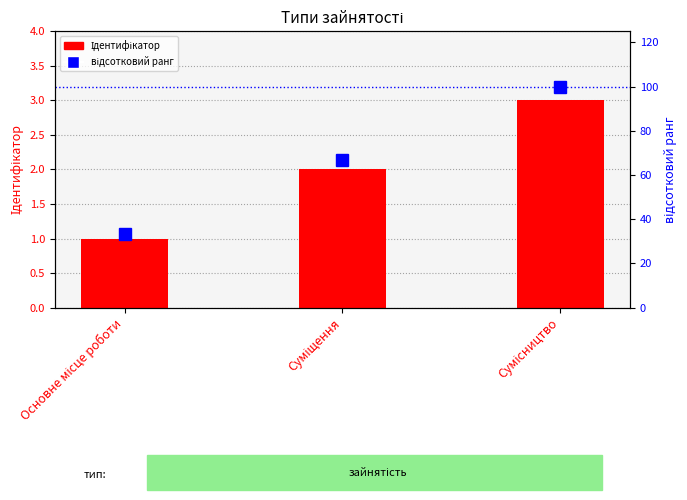

How many distinct data groups are displayed?

2